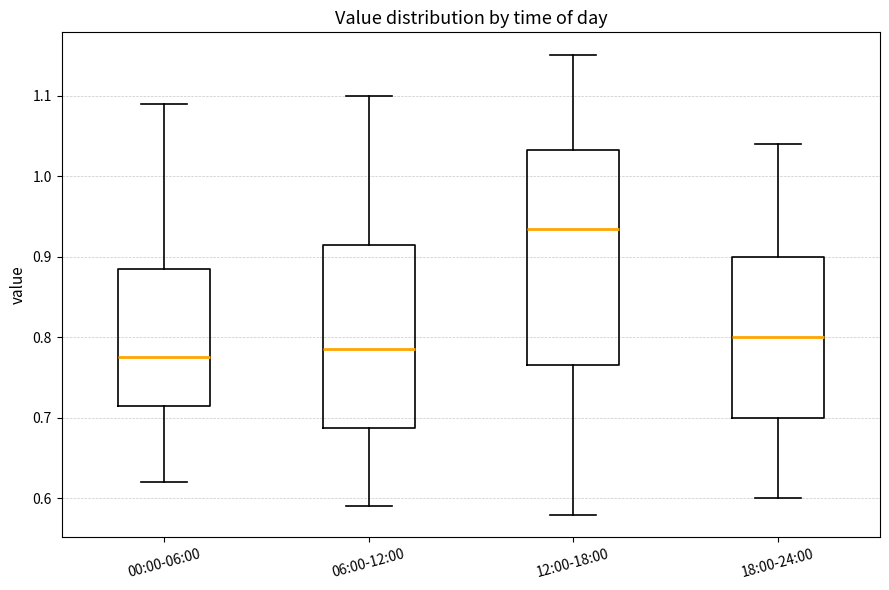

Reading left to right, transcribe this box plot: for each box, give where its median line is, the range the box spans, and where its two whiskers end, as read against the y-axis. The values are not printed on the chart, so give them approximately, as read against the axis.

00:00-06:00: median 0.78, box 0.72 to 0.89, whiskers 0.62 to 1.09
06:00-12:00: median 0.79, box 0.69 to 0.92, whiskers 0.59 to 1.10
12:00-18:00: median 0.94, box 0.77 to 1.03, whiskers 0.58 to 1.15
18:00-24:00: median 0.80, box 0.70 to 0.90, whiskers 0.60 to 1.04